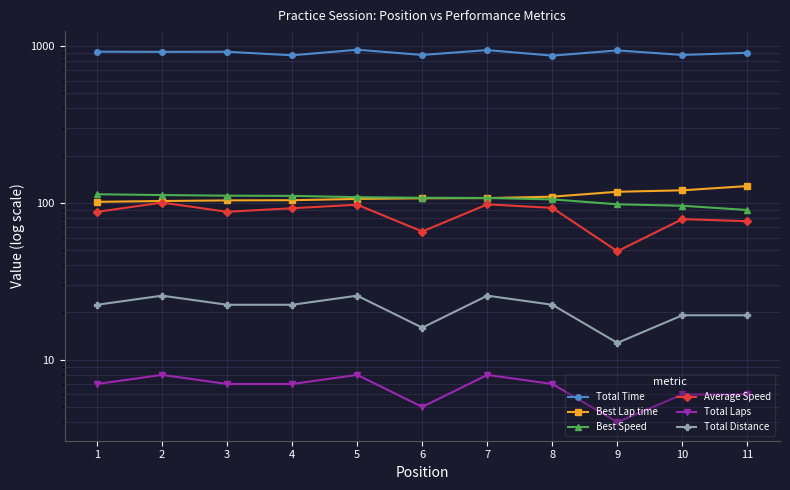

Reading right to left, list all the values displayed in this chart.

Total Time: 905.2	877.4	937.5	868.4	941.8	877.4	947.0	872.7	919.4	918.2	920.2
Best Lap time: 128.0	120.2	117.7	109.5	107.2	106.9	106.0	104.0	103.7	102.7	101.5
Best Speed: 90.0	95.8	97.9	105.2	107.4	107.7	108.7	110.8	111.1	112.1	113.5
Average Speed: 76.4	78.8	49.2	92.9	97.9	65.6	97.3	92.4	87.7	100.4	87.6
Total Laps: 6.0	6.0	4.0	7.0	8.0	5.0	8.0	7.0	7.0	8.0	7.0
Total Distance: 19.2	19.2	12.8	22.4	25.6	16.0	25.6	22.4	22.4	25.6	22.4